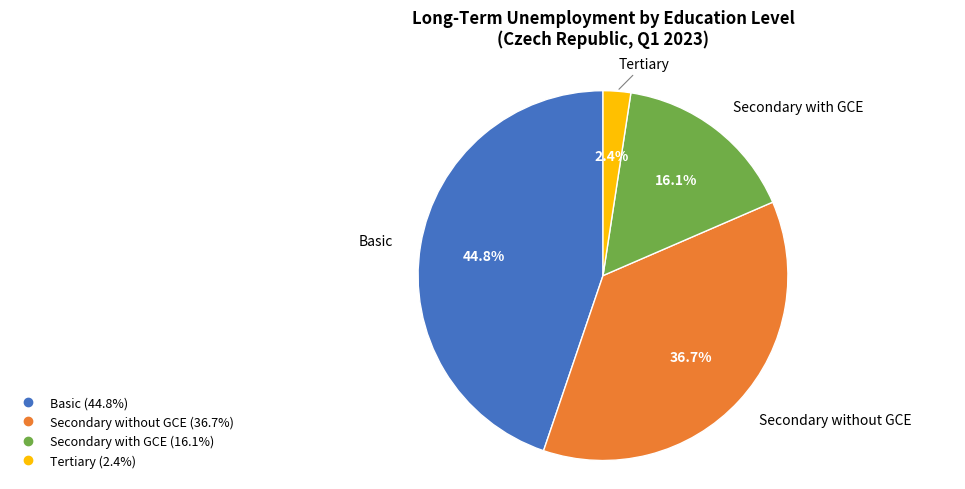

To the nearest percent, what is the combined percentage of Secondary without GCE and Secondary with GCE?

53%